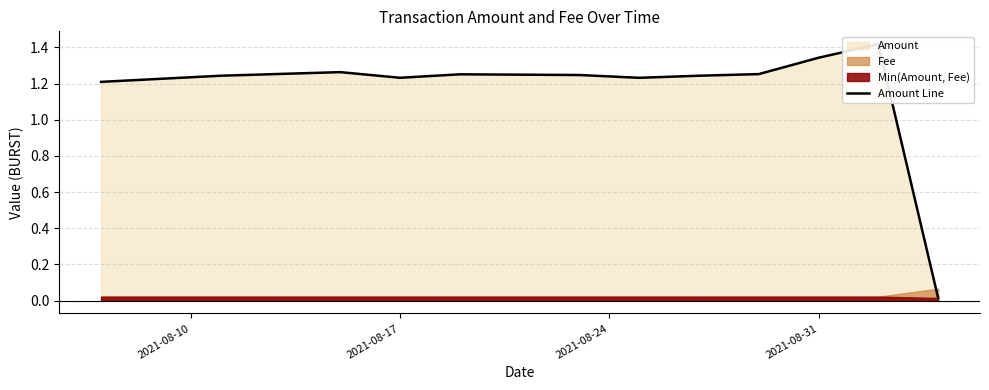

At which label does the data first exceed 1?

2021-08-10